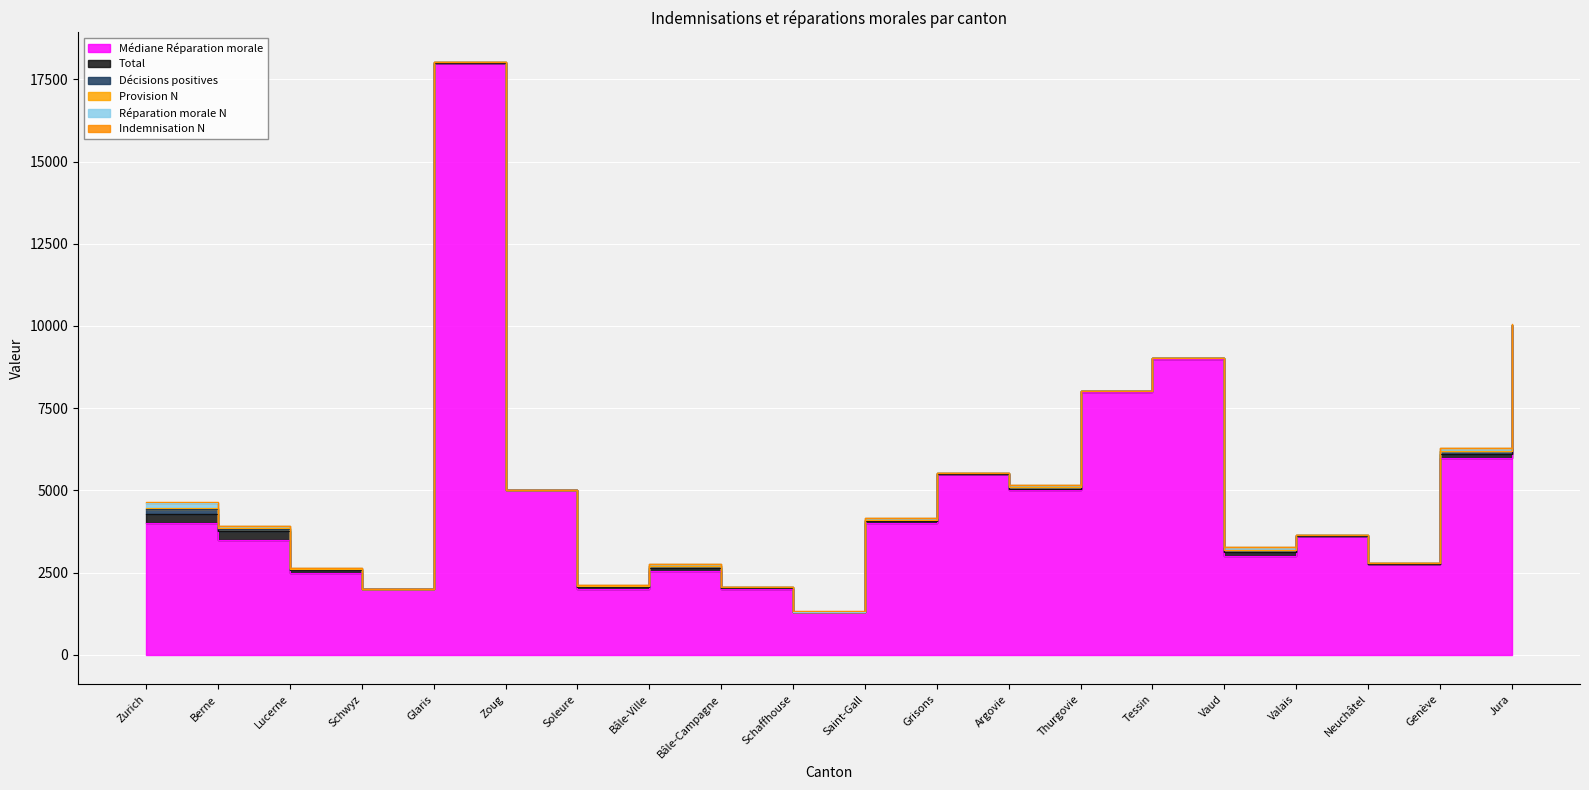

What is the minimum value for Réparation morale N?

3